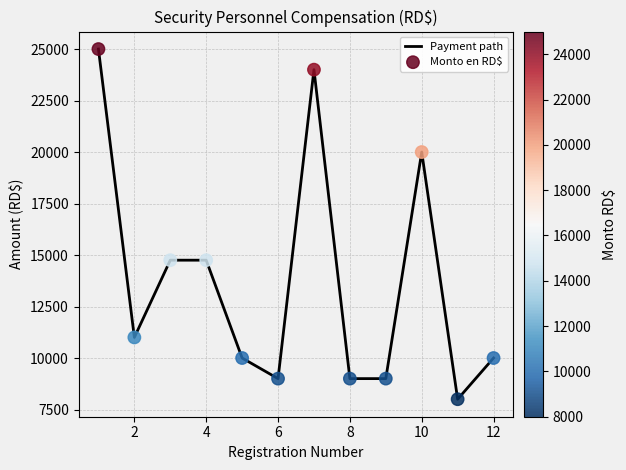

What is the difference between the maximum and minimum values?

17000